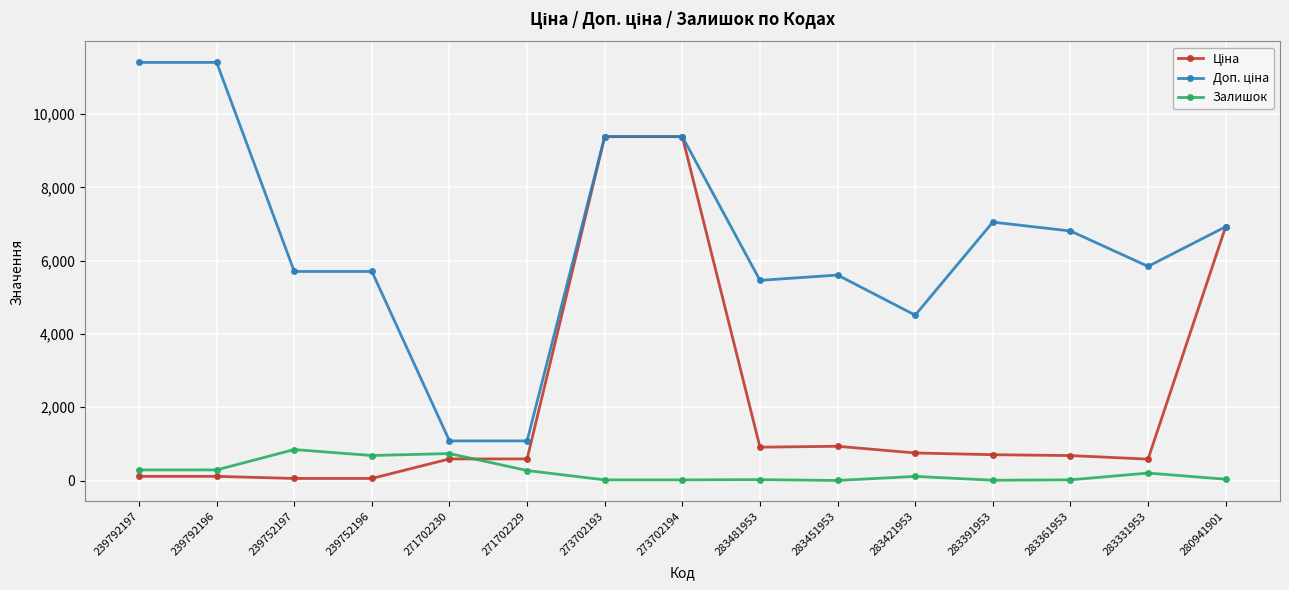

What is the difference between the second highest and minimum values in the Залишок series?

734.0